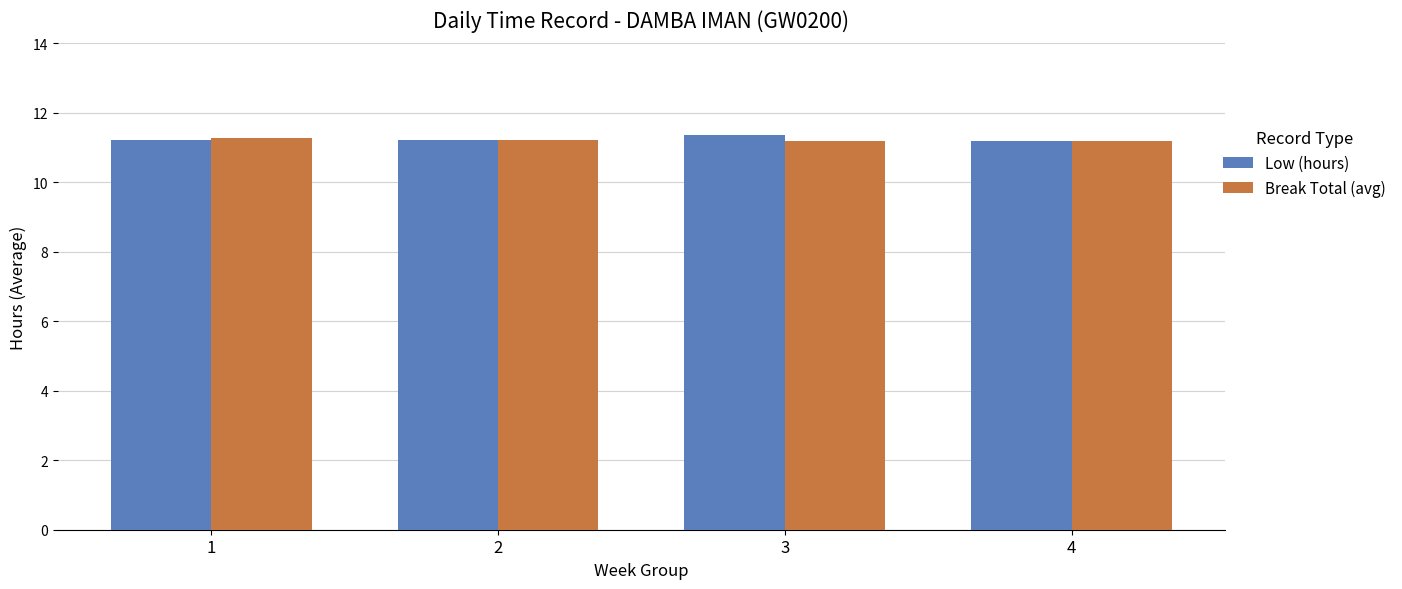

What is the maximum value shown in the chart?

11.4